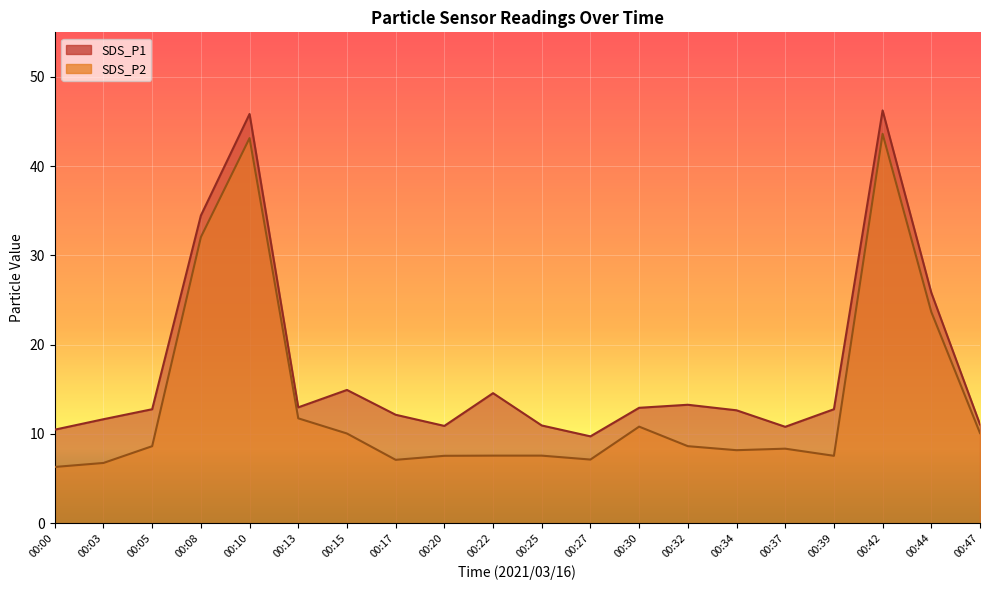

Which series has the largest range (max minus min)?

SDS_P2